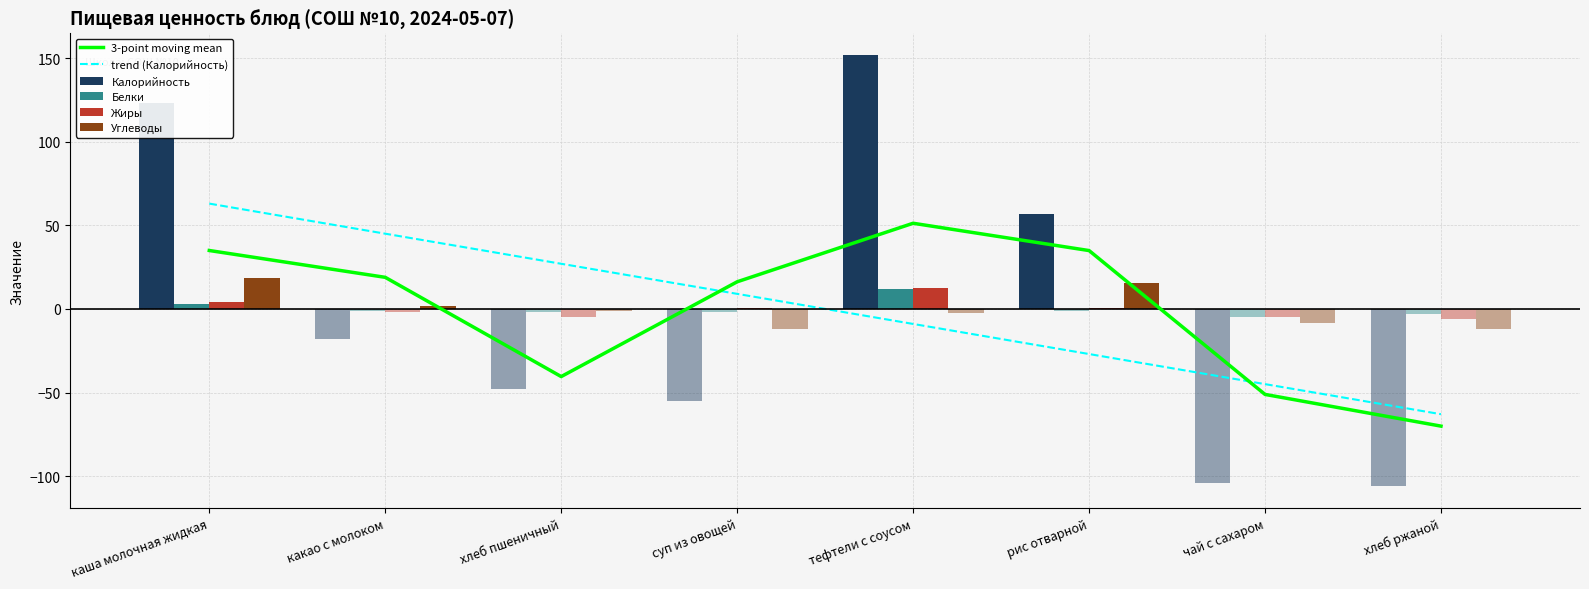

What position from the right is хлеб ржаной?

1